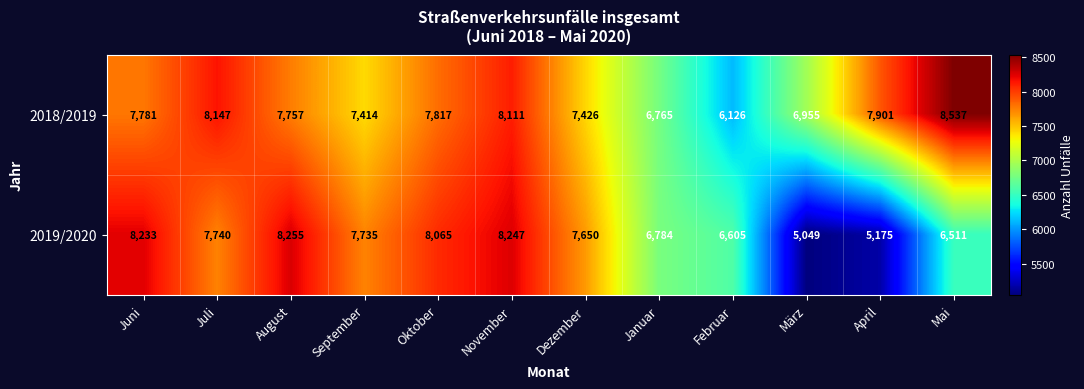

At which category is the sum across all series the highest?

November